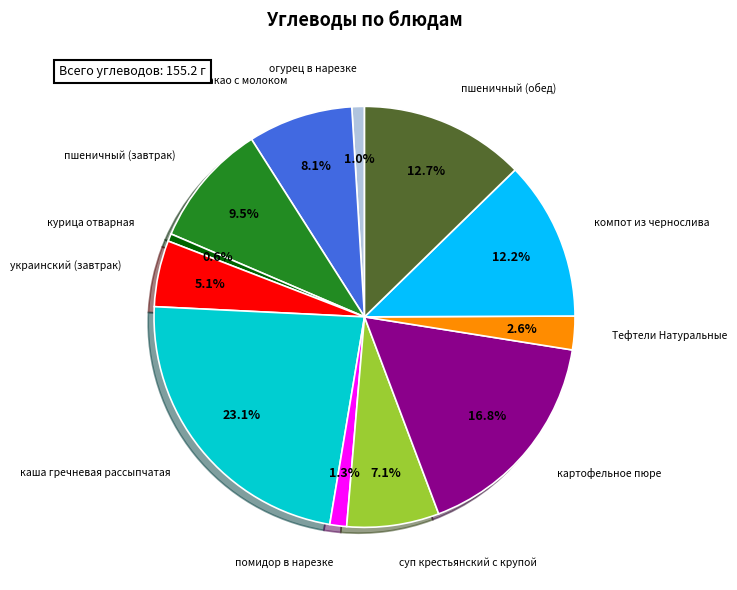

Count the number of slices in the pie.

12